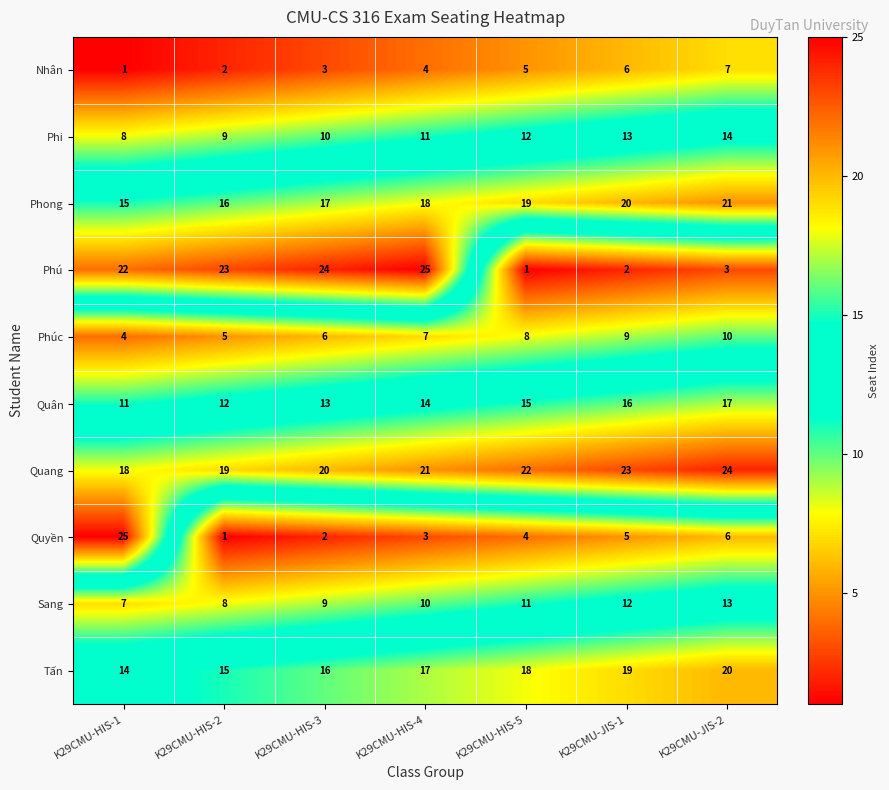

What is the total value across all series at K29CMU-HIS-3?

120